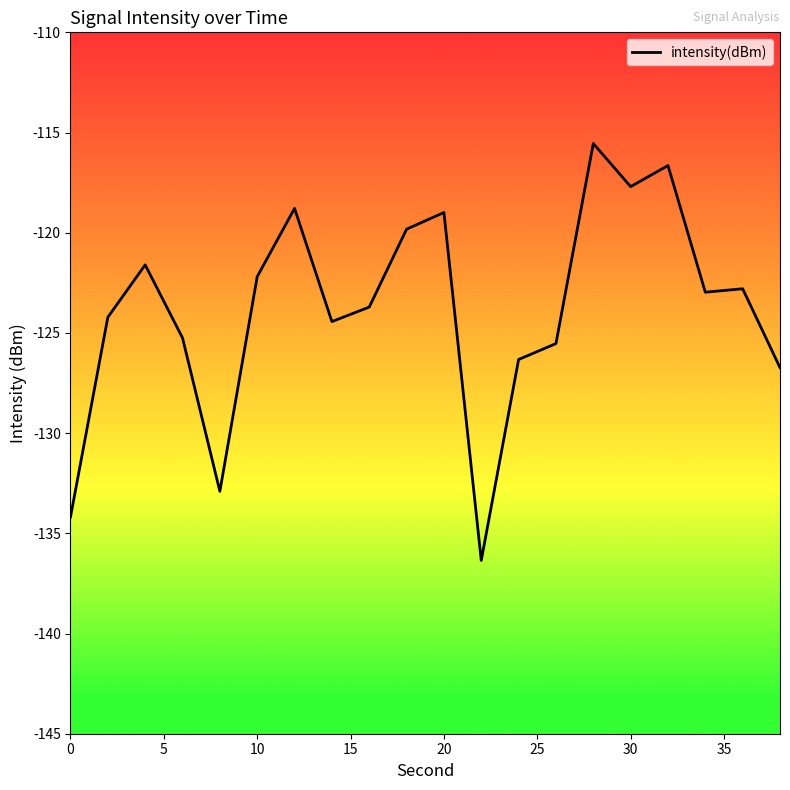

What is the difference between the maximum and minimum values?

20.8